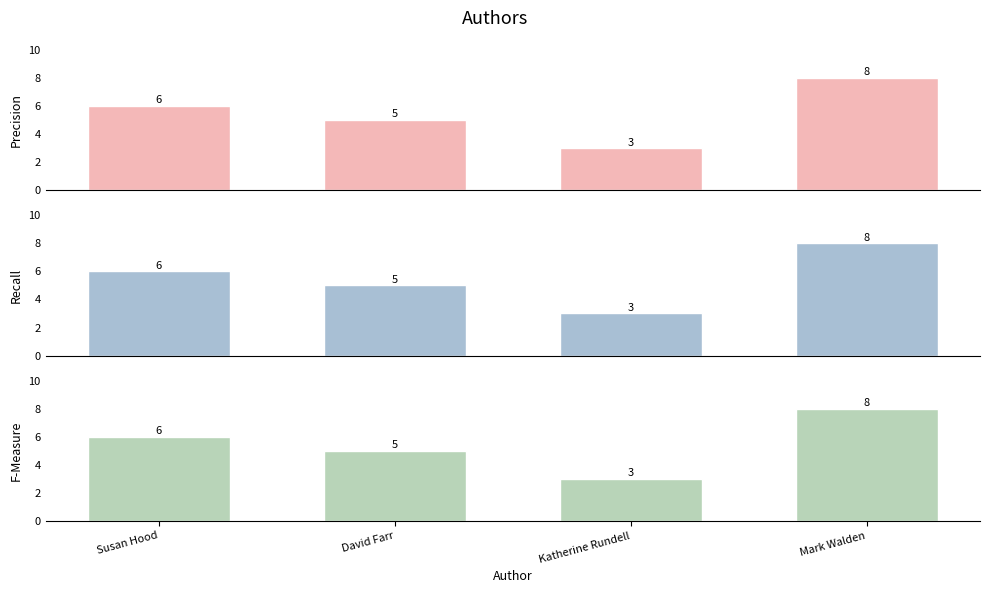

Rank the series at David Farr from lowest to highest value.

Precision, Recall, F-Measure